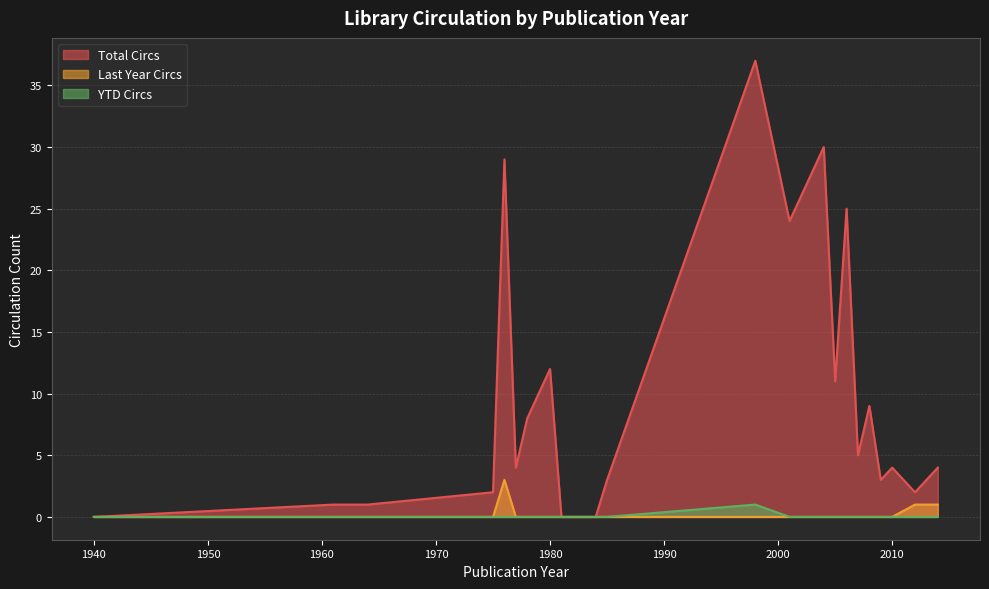

What is the highest value of the Total Circs series?

37